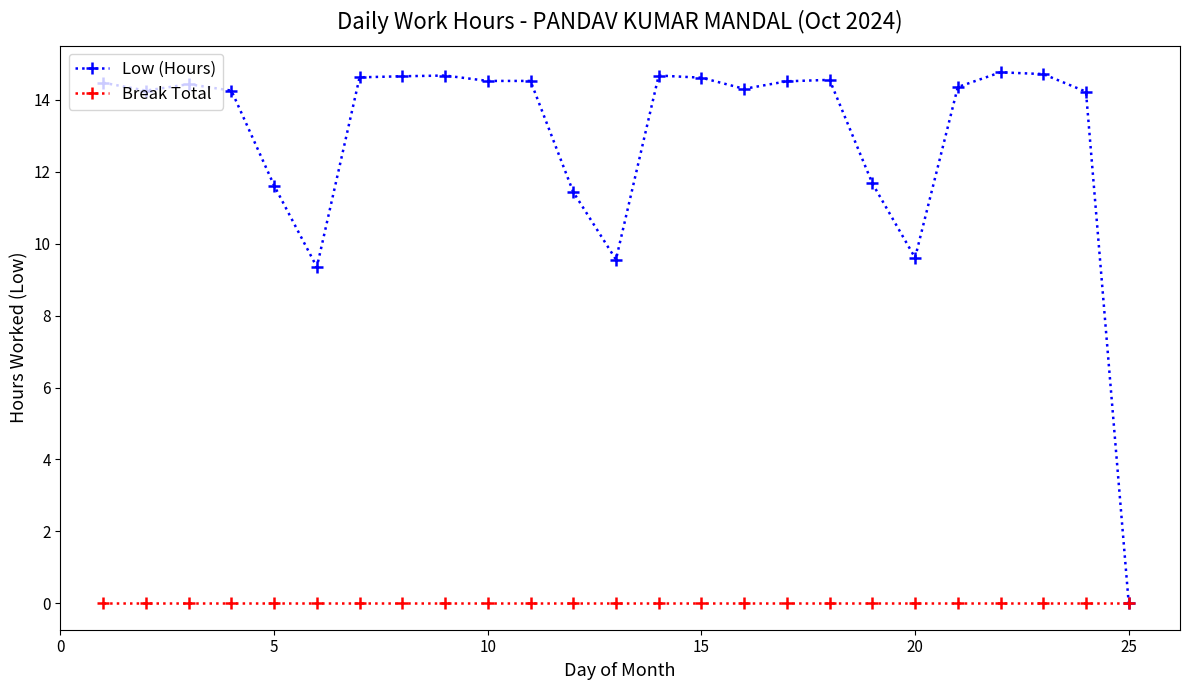

Does the chart have visible grid lines?

No